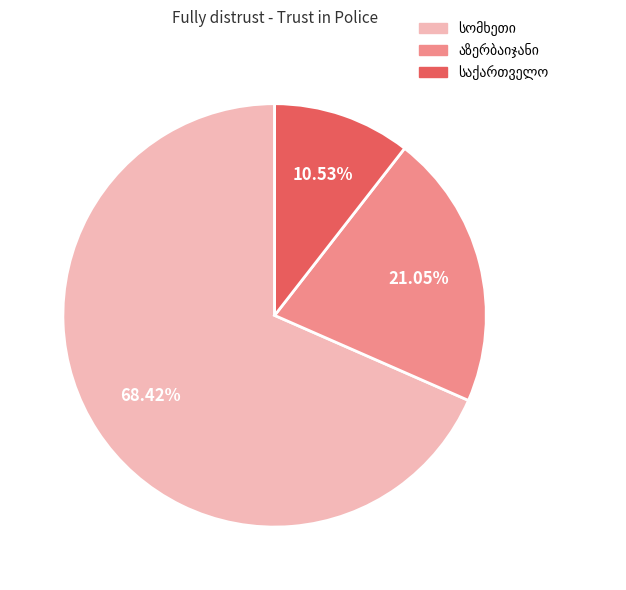

Is there a majority slice in this chart?

Yes